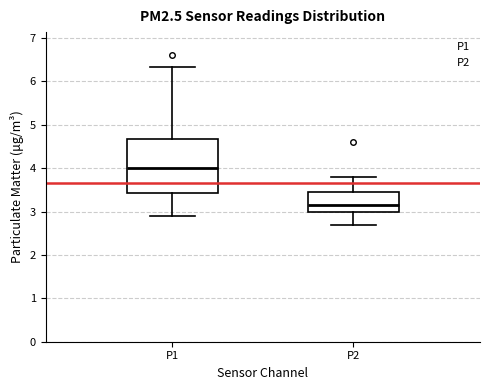

Comparing the boxes themselves (not the whiskers), which one is the tallest?

P1